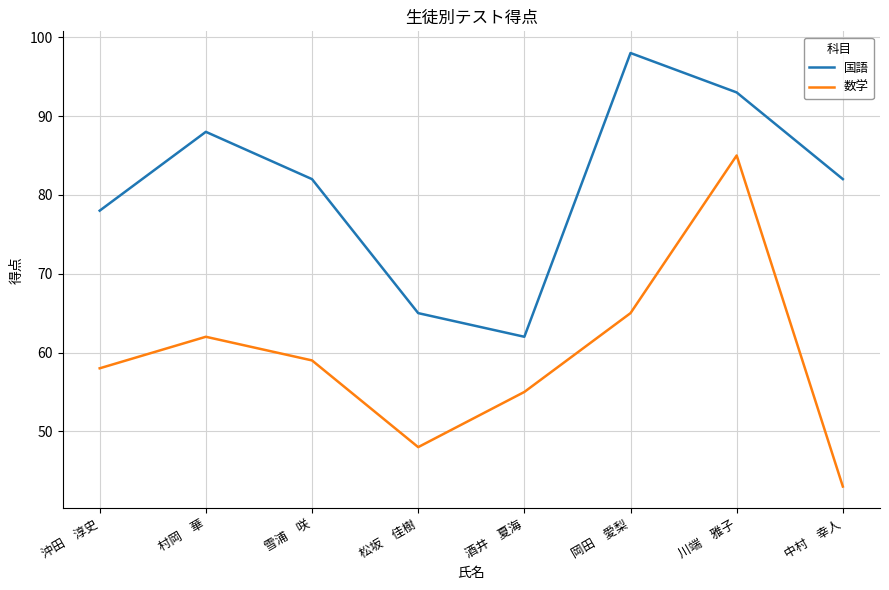

What is the difference between the highest and lowest values at 川端　雅子?

8